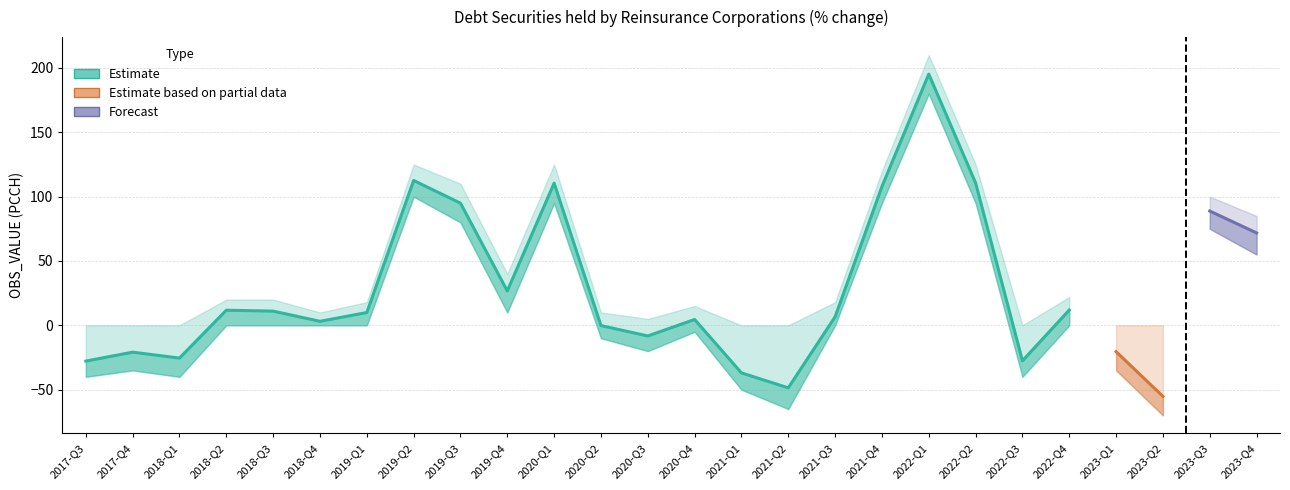

At how many categories does at least one series exceed 176?

1